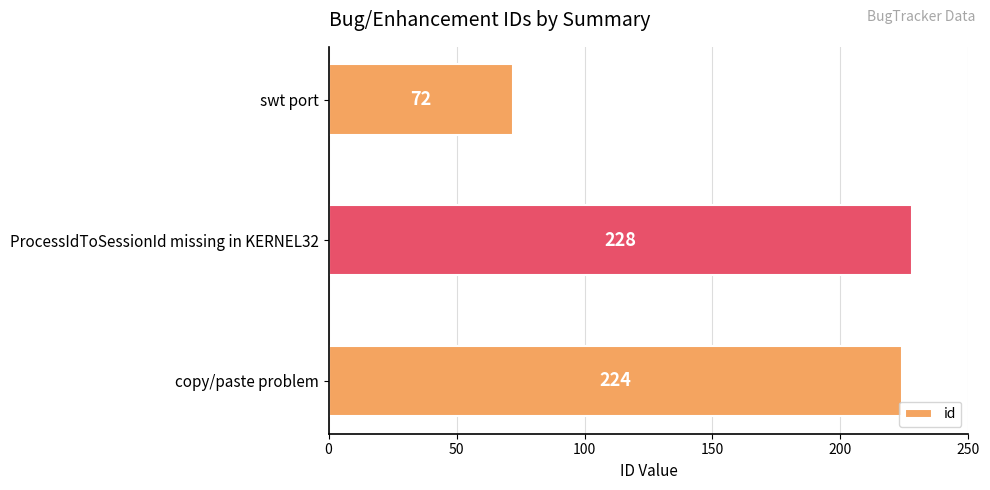

The value at ProcessIdToSessionId missing in KERNEL32 is 228. True or false?

True